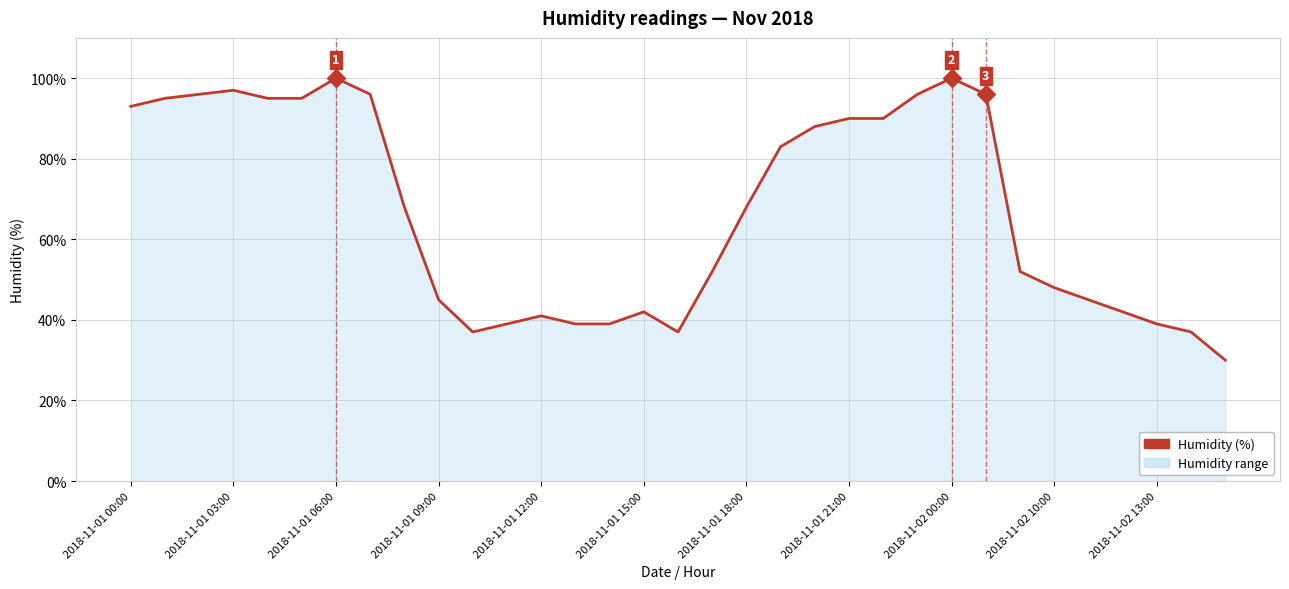

What is the difference between the maximum and minimum values?

70